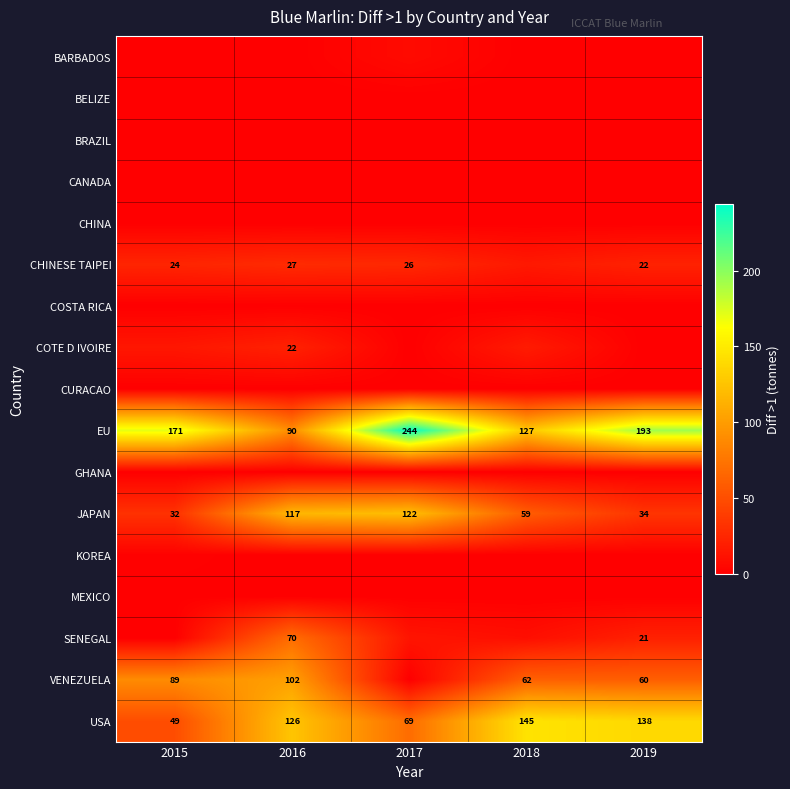

Which series changed the most between 2015 and 2018?

USA